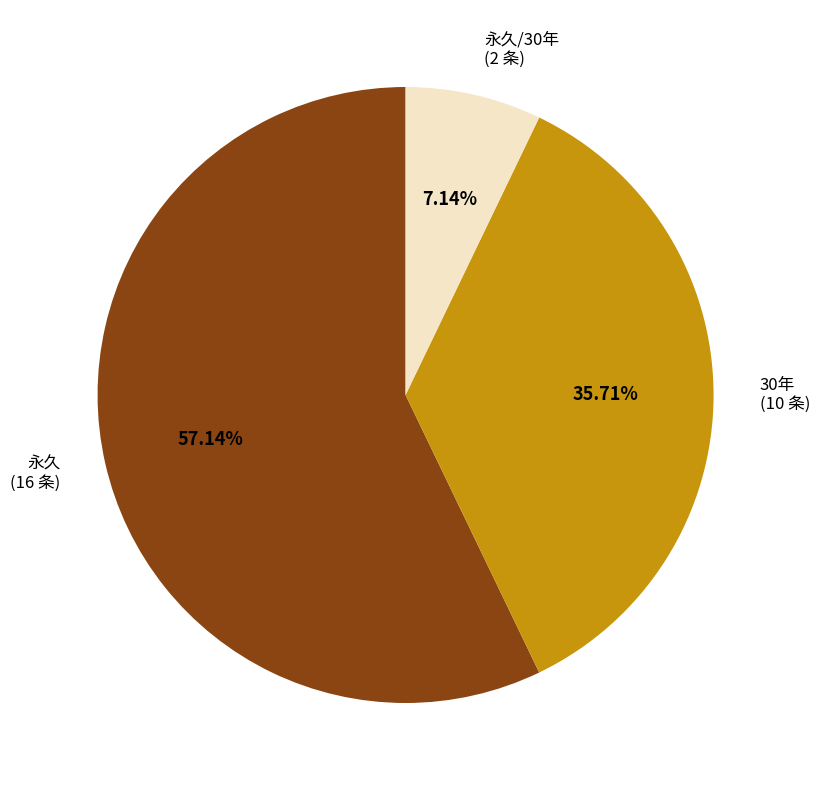

Between 永久 and 永久/30年, which is larger?

永久